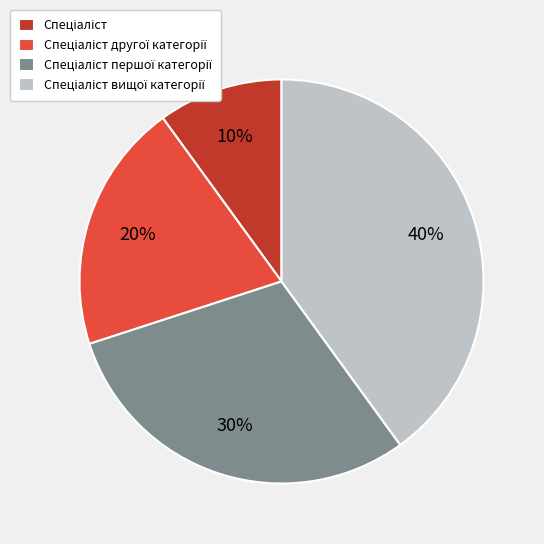

Count the number of slices in the pie.

4